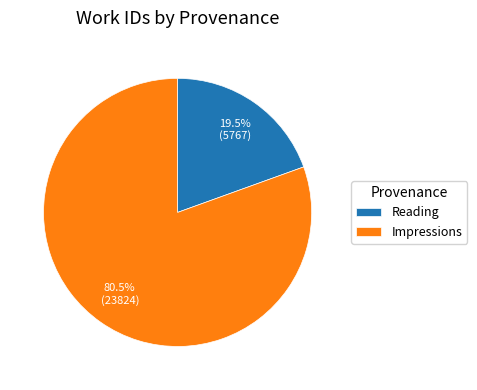

Rank the categories by value from lowest to highest.

Reading, Impressions